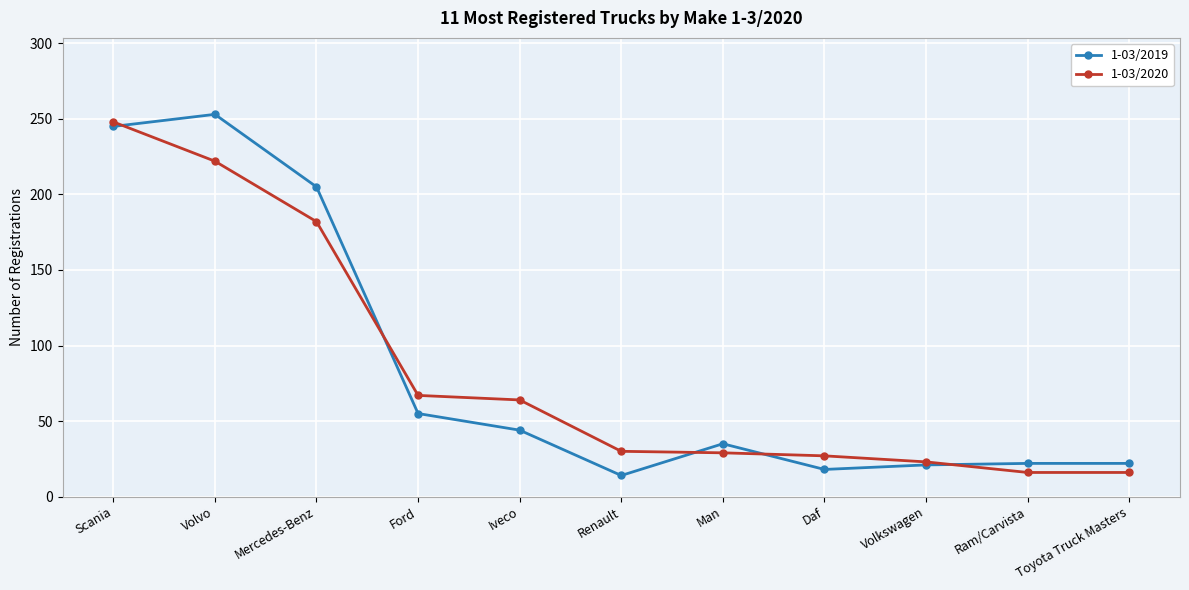

What is the difference between the maximum and minimum values in the 1-03/2020 series?

232